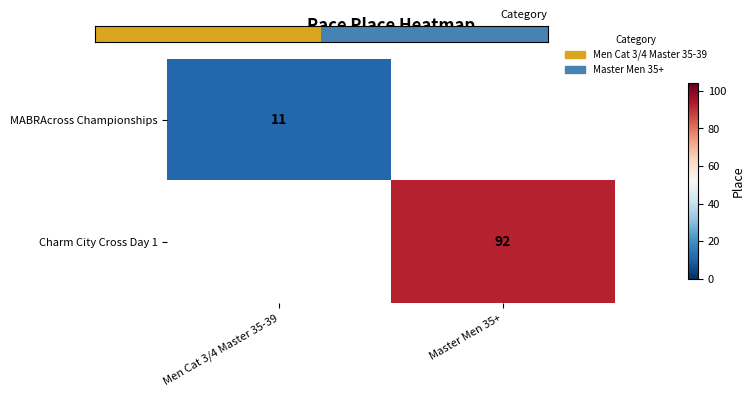

What is the minimum value shown in the chart?

11.0